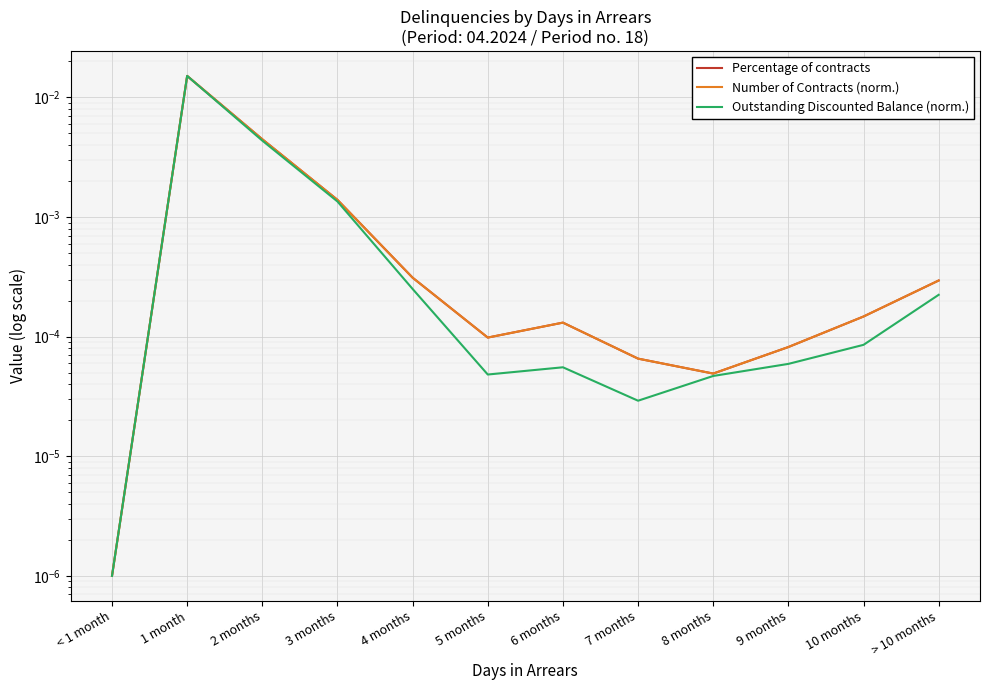

Rank the categories by Percentage of contracts value from lowest to highest.

< 1 month, 8 months, 7 months, 9 months, 5 months, 6 months, 10 months, > 10 months, 4 months, 3 months, 2 months, 1 month